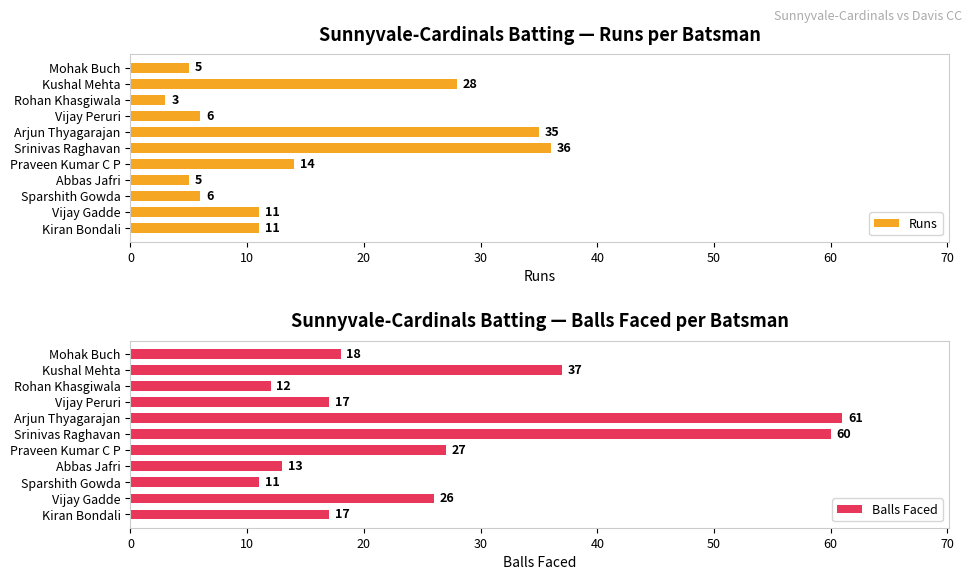

Rank the series by their maximum value, from lowest to highest.

Runs, Balls Faced